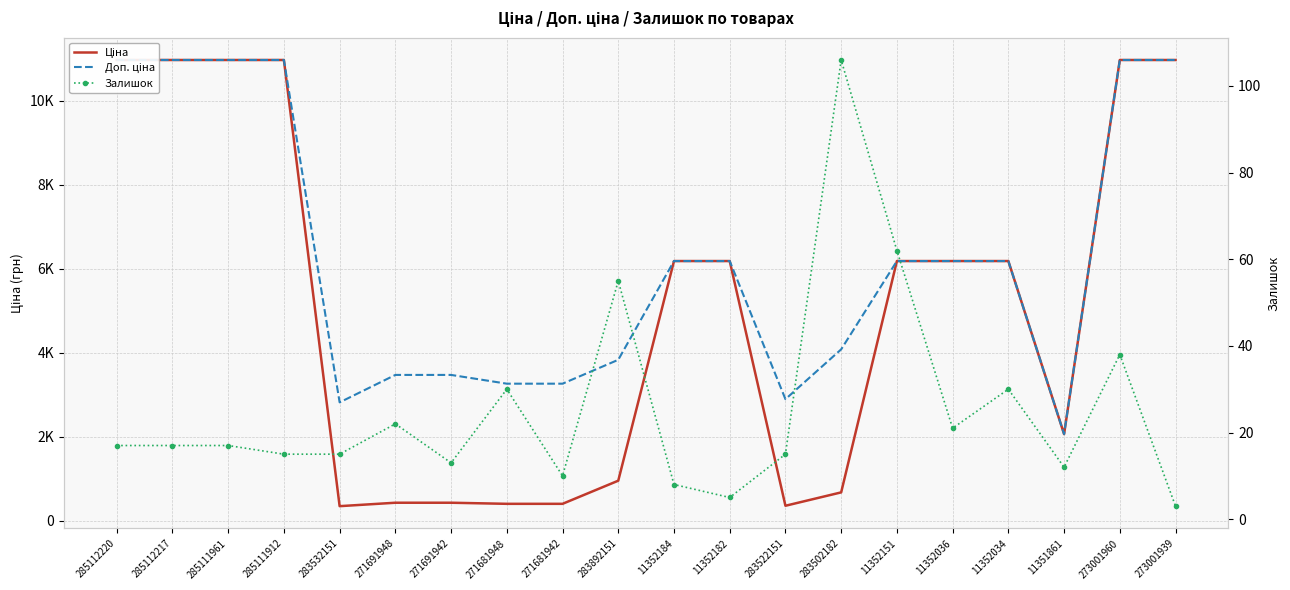

What are all the series names shown in the legend?

Ціна, Доп. ціна, Залишок